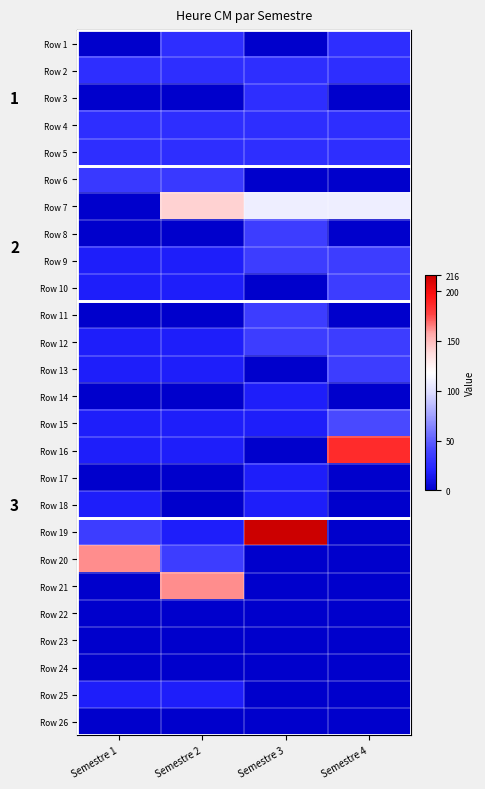

The value of Row 24 at Semestre 2 is 0. True or false?

True